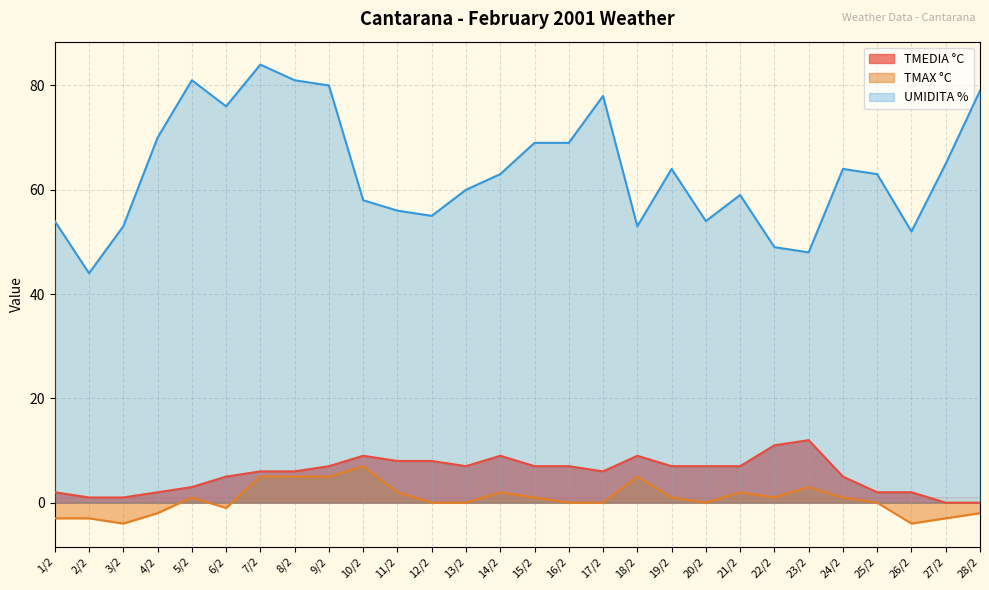

What position from the left is 4/2?

4